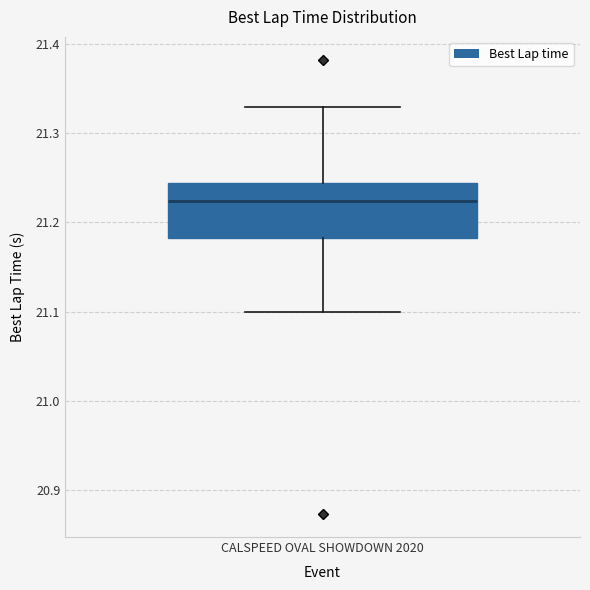

Read this box plot against the y-axis: the position of the median line, the range covered by the box, and the ends of both whiskers. The values are not printed on the chart, so give them approximately, as read against the axis.

median 21.22, box 21.18 to 21.24, whiskers 21.10 to 21.33